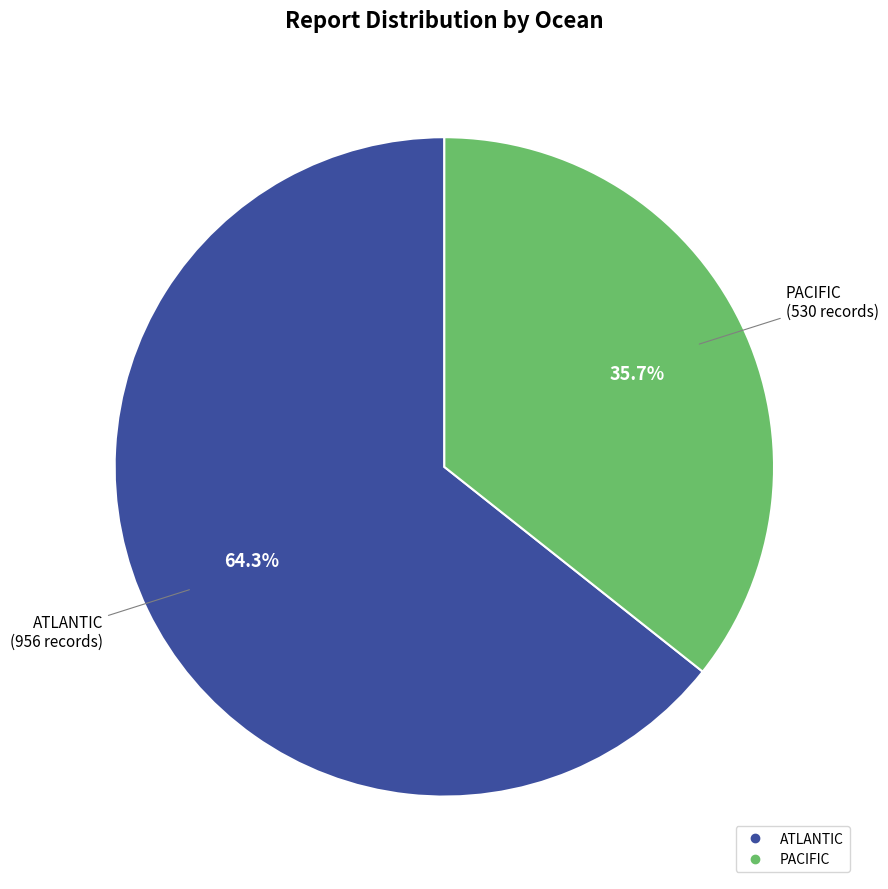

Does any single category account for the majority?

Yes